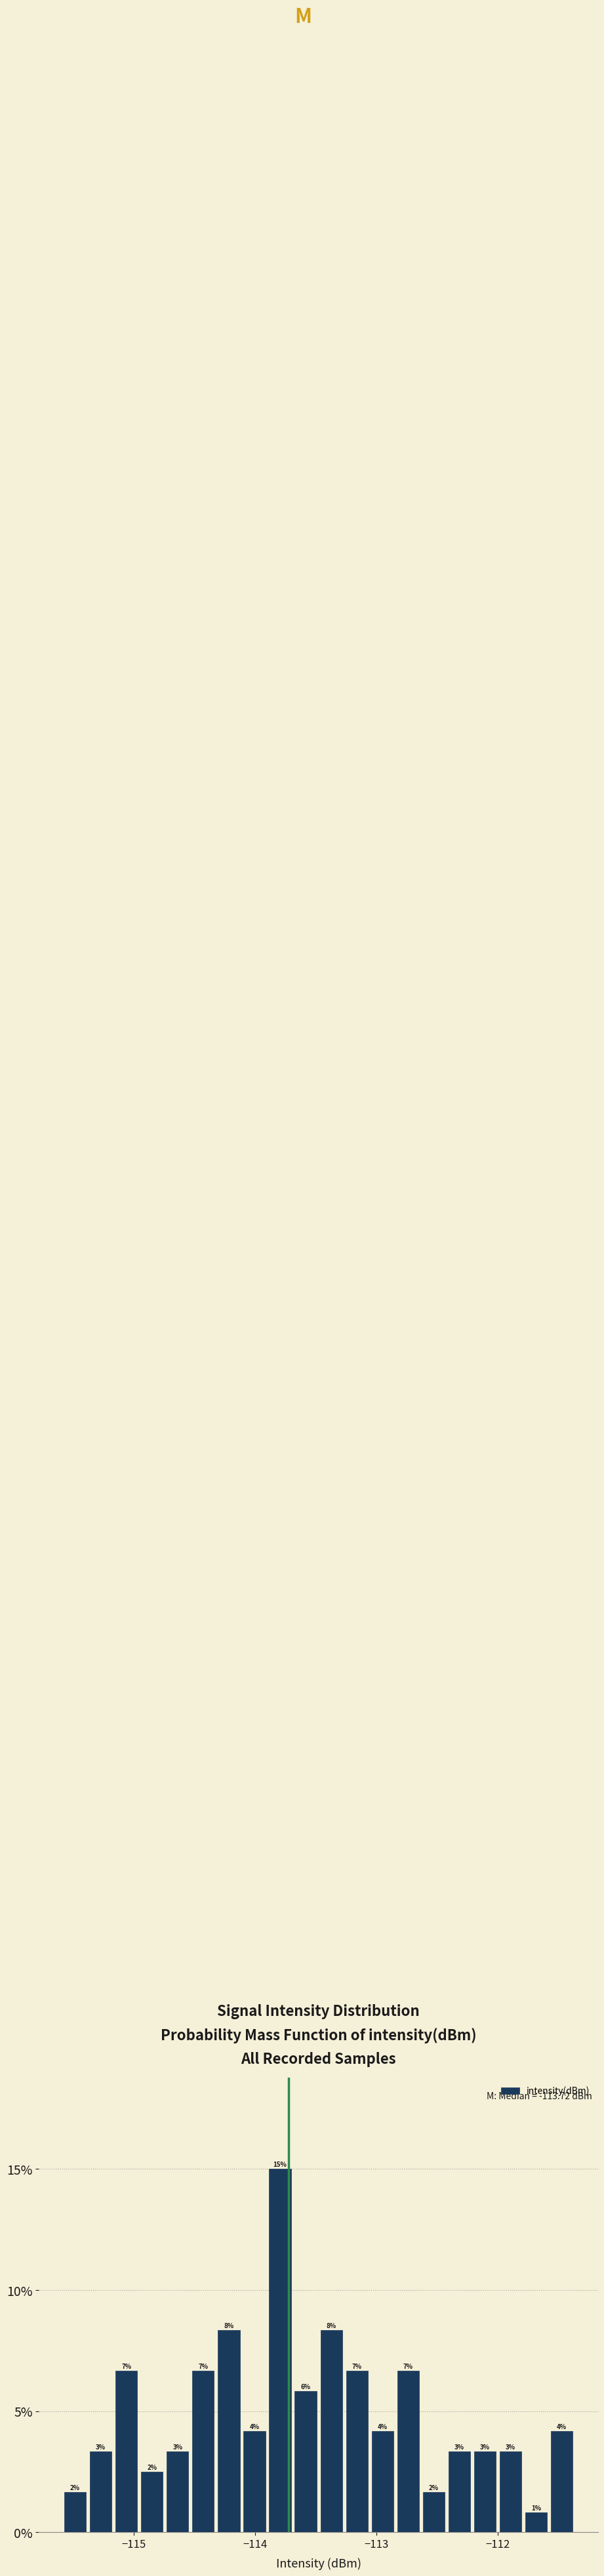

Read against the x-axis, roughly where is the centre of the tallest bar?

-113.8